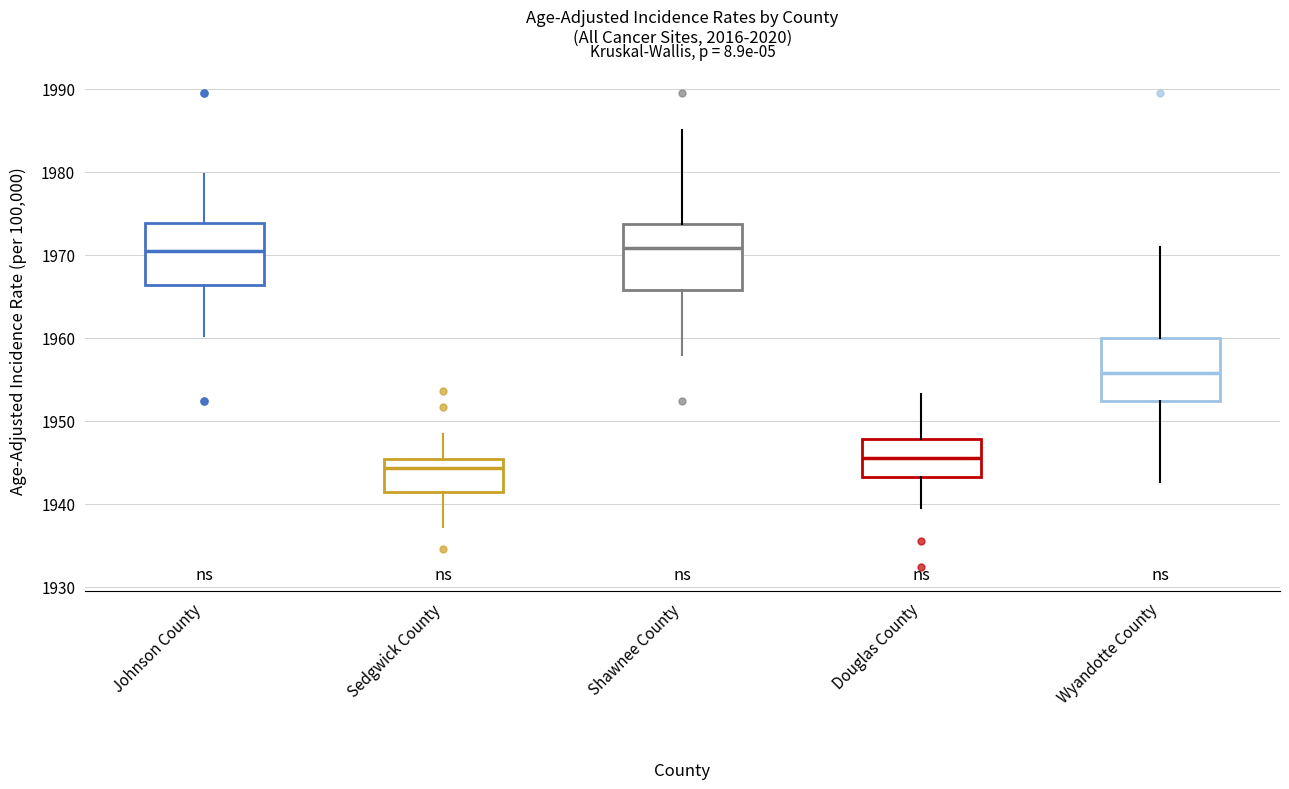

Where does the upper whisker of the box for Sedgwick County end on the y-axis? The values are not printed on the chart, so give them approximately, as read against the axis.

1948